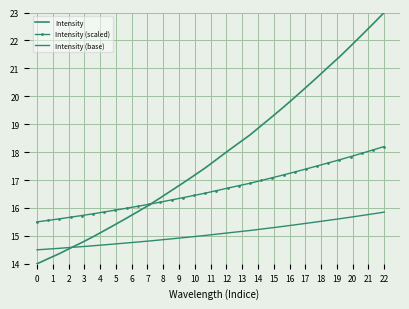

True or false: Intensity (base) and Intensity (scaled) intersect in this chart.

False